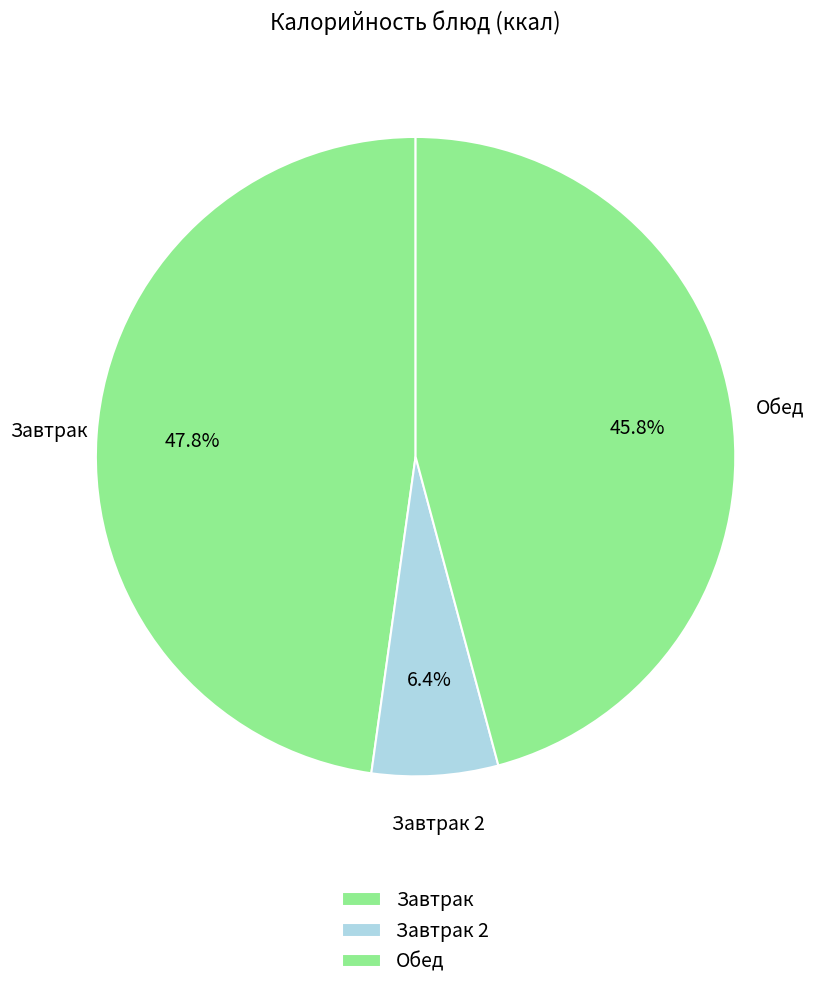

Count the number of slices in the pie.

3